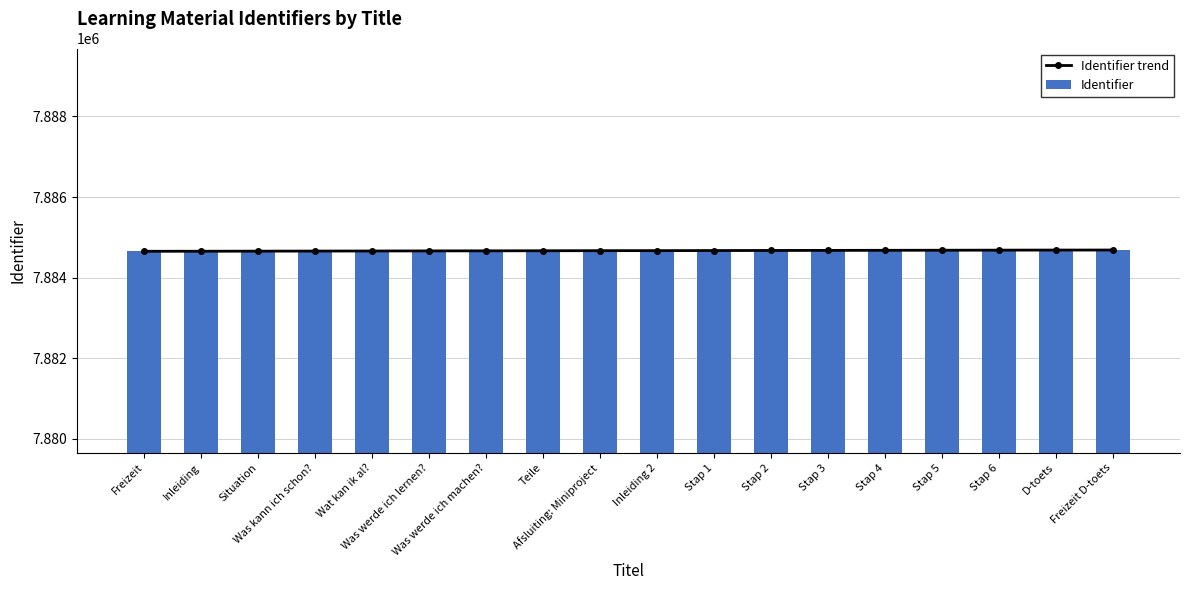

Does the chart contain stacked bars?

No